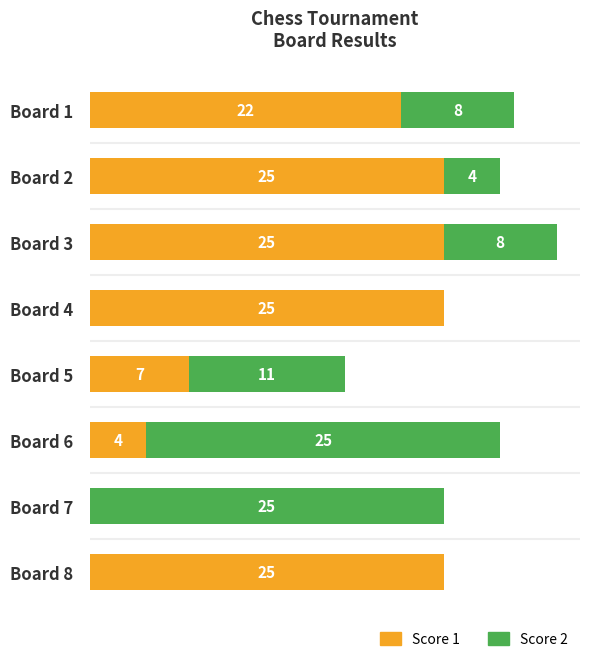

Where is Score 1 nearest to the value 12?

Board 5